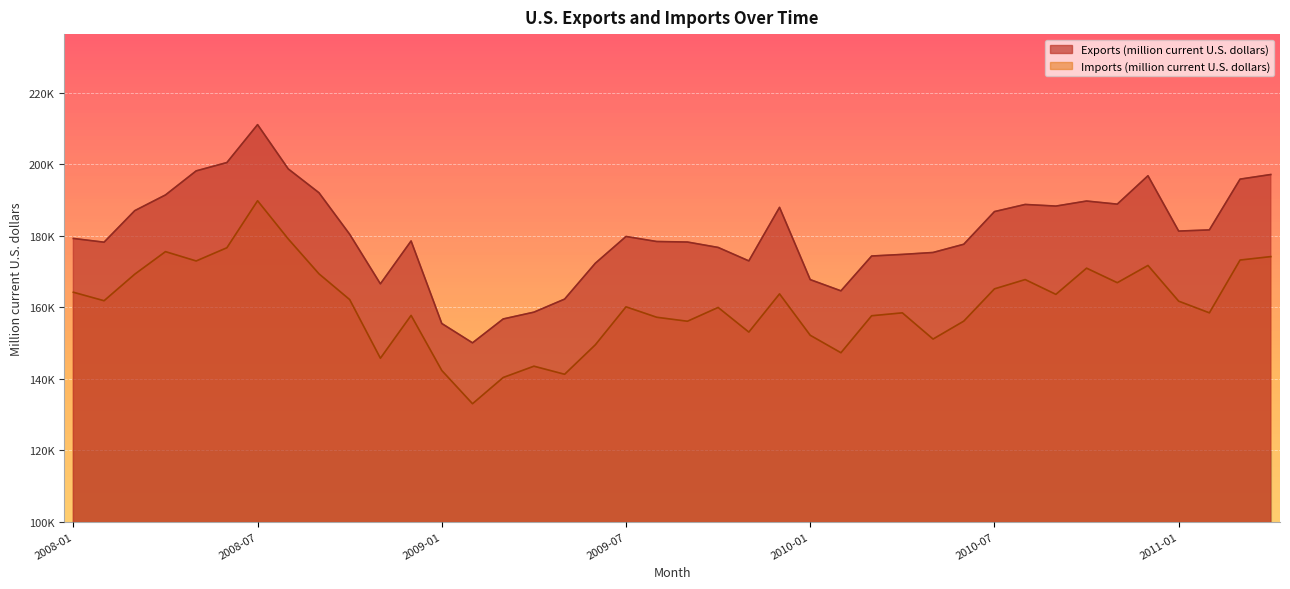

List the labels in order of Imports (million current U.S. dollars) value, smallest first.

2009-02, 2009-03, 2009-05, 2009-01, 2009-04, 2008-11, 2010-02, 2009-06, 2010-05, 2010-01, 2009-11, 2009-09, 2010-06, 2009-08, 2010-03, 2008-12, 2010-04, 2011-02, 2009-10, 2009-07, 2011-01, 2008-02, 2008-10, 2010-09, 2009-12, 2008-01, 2010-07, 2010-11, 2010-08, 2008-03, 2008-09, 2010-10, 2010-12, 2008-05, 2011-03, 2011-04, 2008-04, 2008-06, 2008-08, 2008-07